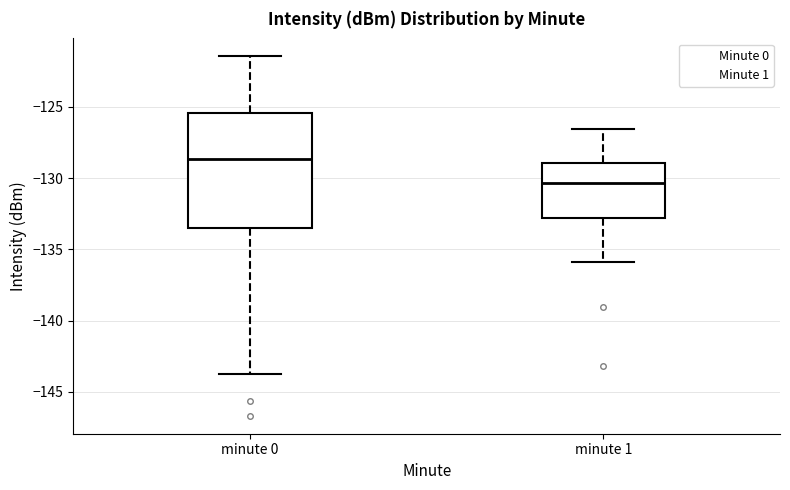

Where is the lower edge of the box for minute 0 on the y-axis? The values are not printed on the chart, so give them approximately, as read against the axis.

-133.5